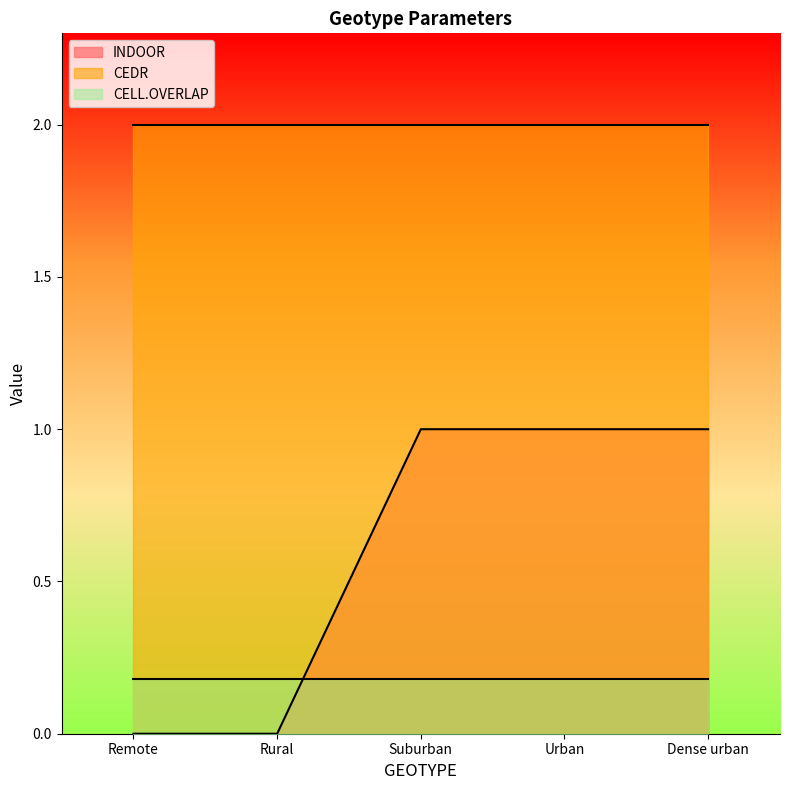

Read the INDOOR value at Suburban.

1.0